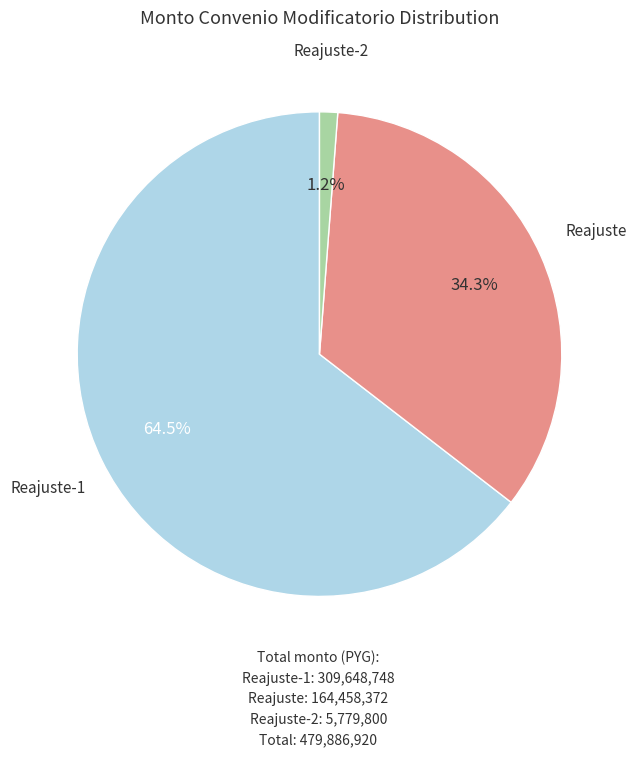

Which slice is the smallest?

Reajuste-2